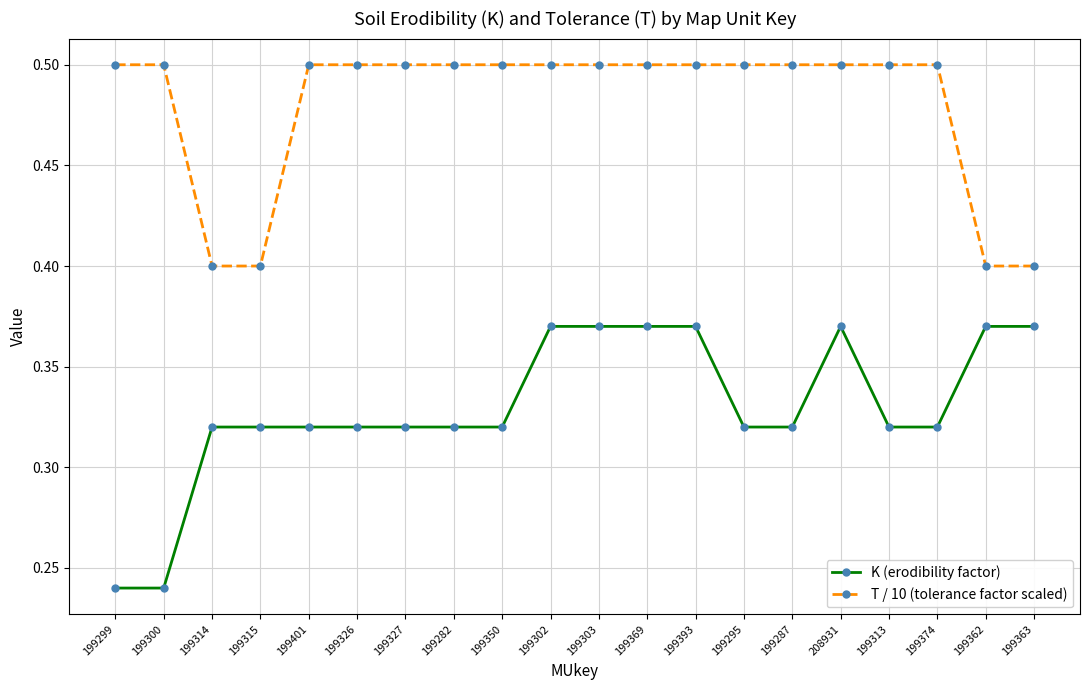

What is the greatest value displayed?

0.5